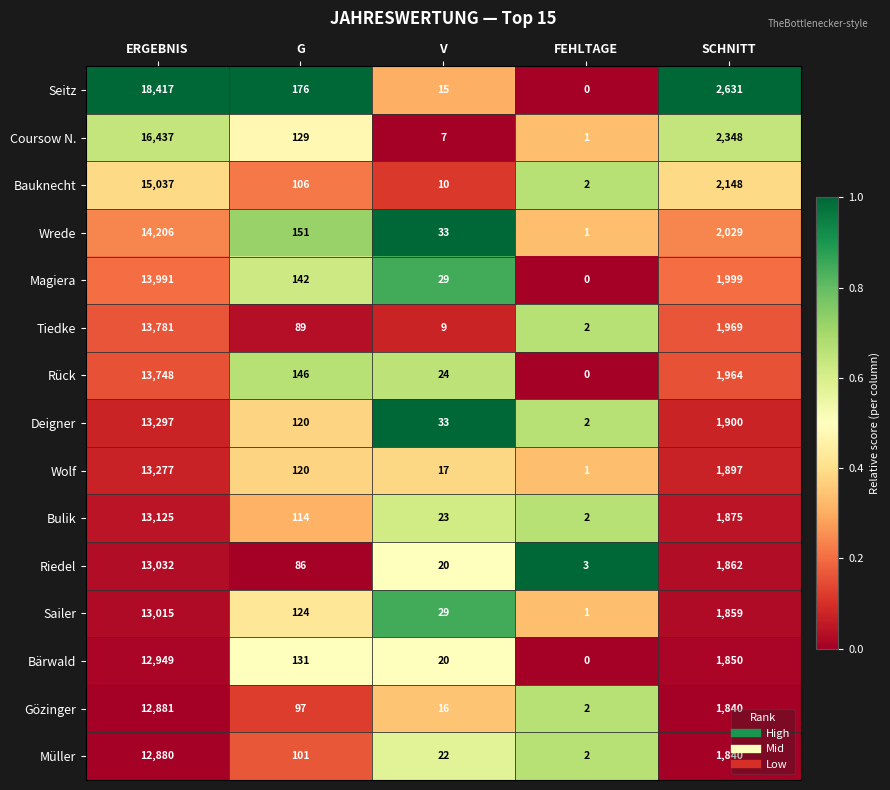

What is the sum of all Magiera values?

16161